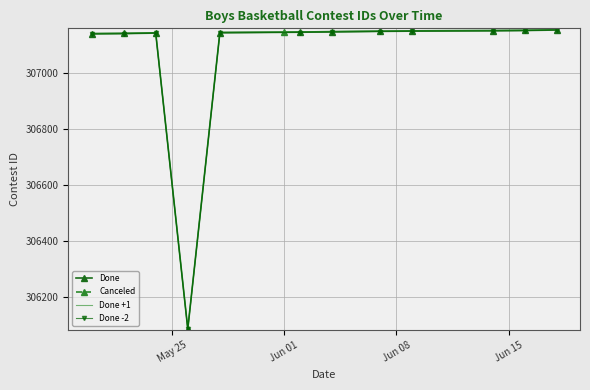

Which series has the largest range (max minus min)?

Done